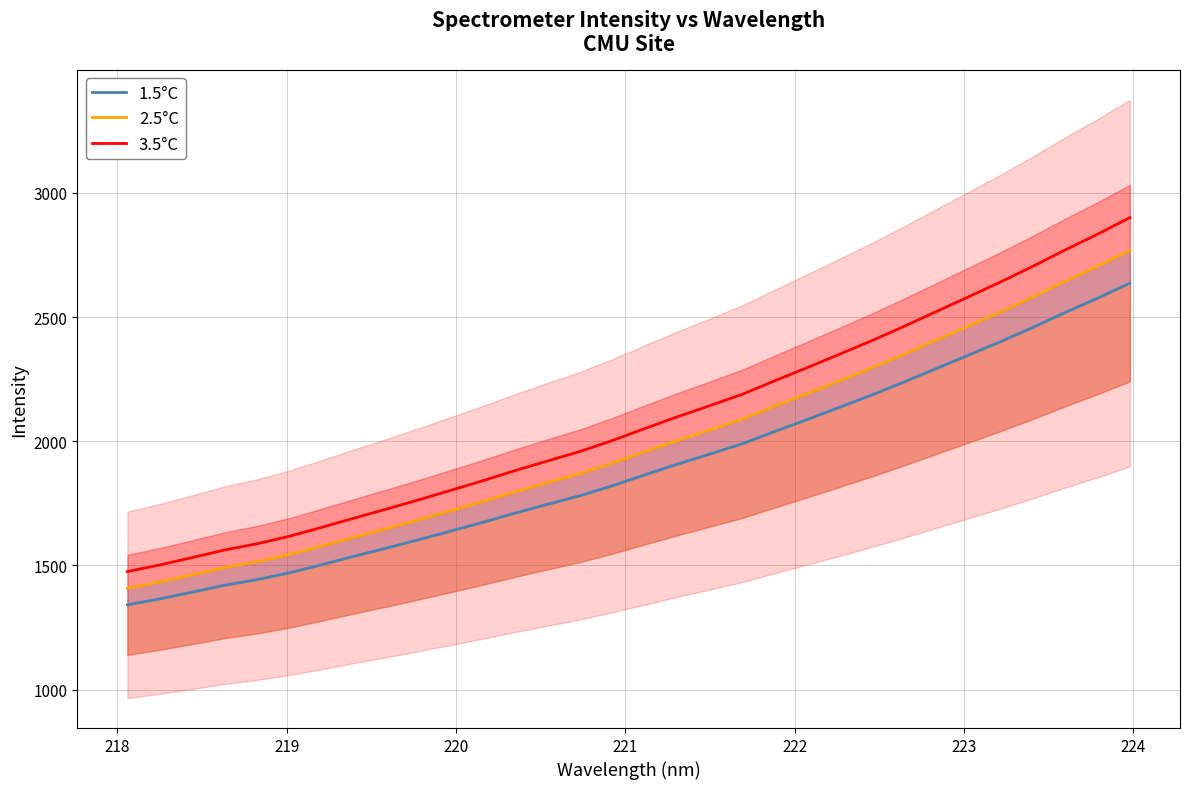

Reading left to right, extract all data points from this chart.

1.5°C: 1341.4	1365.3	1392.5	1420.2	1442.8	1470.2	1503.0	1536.8	1569.7	1603.7	1638.6	1674.3	1711.5	1746.6	1781.3	1821.3	1865.1	1907.8	1948.4	1989.7	2038.9	2087.0	2136.0	2185.8	2238.0	2292.4	2346.6	2401.3	2458.7	2518.6	2576.0	2636.7
2.5°C: 1408.4	1433.6	1462.1	1491.2	1514.9	1543.7	1578.1	1613.6	1648.2	1683.9	1720.5	1758.0	1797.0	1834.0	1870.4	1912.4	1958.3	2003.1	2045.9	2089.2	2140.8	2191.3	2242.8	2295.0	2349.9	2407.0	2464.0	2521.3	2581.6	2644.5	2704.8	2768.5
3.5°C: 1475.5	1501.9	1531.7	1562.2	1587.1	1617.2	1653.3	1690.4	1726.7	1764.1	1802.5	1841.8	1882.6	1921.3	1959.5	2003.5	2051.6	2098.5	2143.3	2188.7	2242.8	2295.6	2349.6	2404.3	2461.8	2521.7	2581.3	2641.4	2704.6	2770.4	2833.6	2900.3